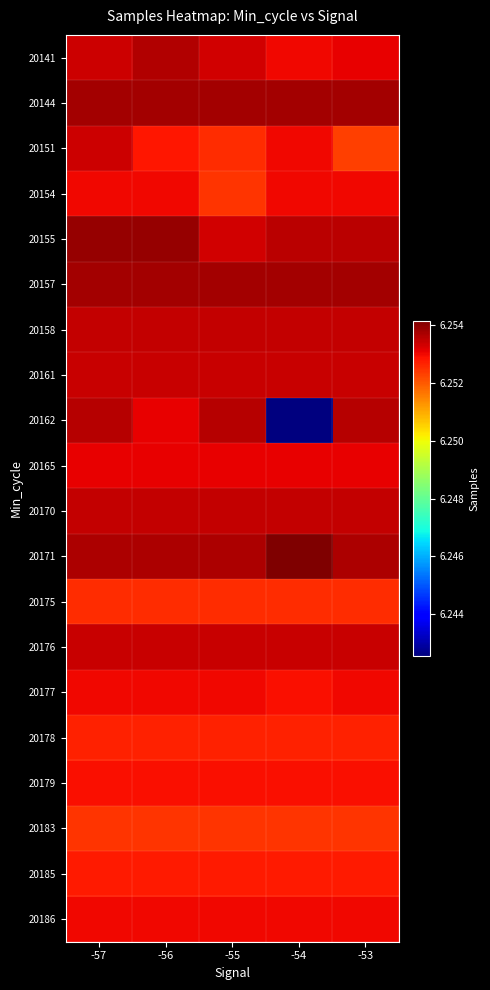

Reading right to left, extract all data points from this chart.

20141: -53=6253091	-54=6253003	-55=6253309	-56=6253628	-57=6253361
20144: -53=6253776	-54=6253776	-55=6253776	-56=6253776	-57=6253776
20151: -53=6252311	-54=6252991	-55=6252537	-56=6252821	-57=6253361
20154: -53=6252991	-54=6252991	-55=6252438	-56=6252991	-57=6252991
20155: -53=6253540	-54=6253540	-55=6253309	-56=6253909	-57=6253909
20157: -53=6253771	-54=6253771	-55=6253771	-56=6253771	-57=6253771
20158: -53=6253447	-54=6253447	-55=6253447	-56=6253447	-57=6253447
20161: -53=6253407	-54=6253407	-55=6253407	-56=6253407	-57=6253407
20162: -53=6253585	-54=6242563	-55=6253585	-56=6253094	-57=6253585
20165: -53=6253094	-54=6253094	-55=6253094	-56=6253094	-57=6253094
20170: -53=6253424	-54=6253424	-55=6253424	-56=6253424	-57=6253424
20171: -53=6253685	-54=6254148	-55=6253685	-56=6253685	-57=6253685
20175: -53=6252536	-54=6252536	-55=6252536	-56=6252536	-57=6252536
20176: -53=6253403	-54=6253403	-55=6253403	-56=6253403	-57=6253403
20177: -53=6253009	-54=6252898	-55=6253009	-56=6253009	-57=6253009
20178: -53=6252664	-54=6252664	-55=6252664	-56=6252664	-57=6252664
20179: -53=6252898	-54=6252898	-55=6252898	-56=6252898	-57=6252898
20183: -53=6252438	-54=6252438	-55=6252438	-56=6252438	-57=6252438
20185: -53=6252775	-54=6252775	-55=6252775	-56=6252775	-57=6252775
20186: -53=6253009	-54=6253009	-55=6253009	-56=6253009	-57=6253009